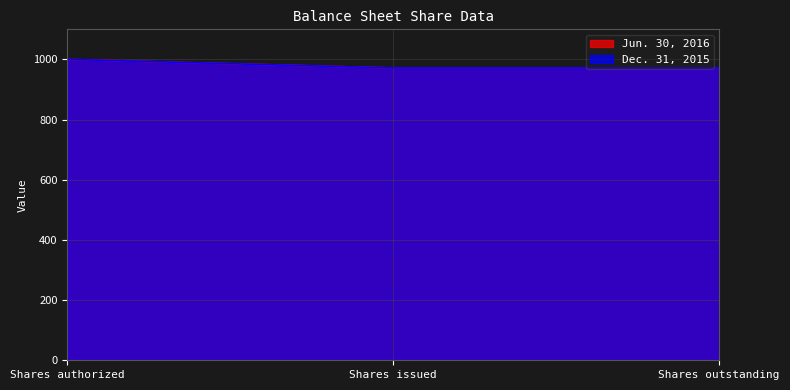

Reading left to right, extract all data points from this chart.

Jun. 30, 2016: Shares authorized=1000.0	Shares issued=971.6	Shares outstanding=971.6
Dec. 31, 2015: Shares authorized=1000.0	Shares issued=971.6	Shares outstanding=971.6